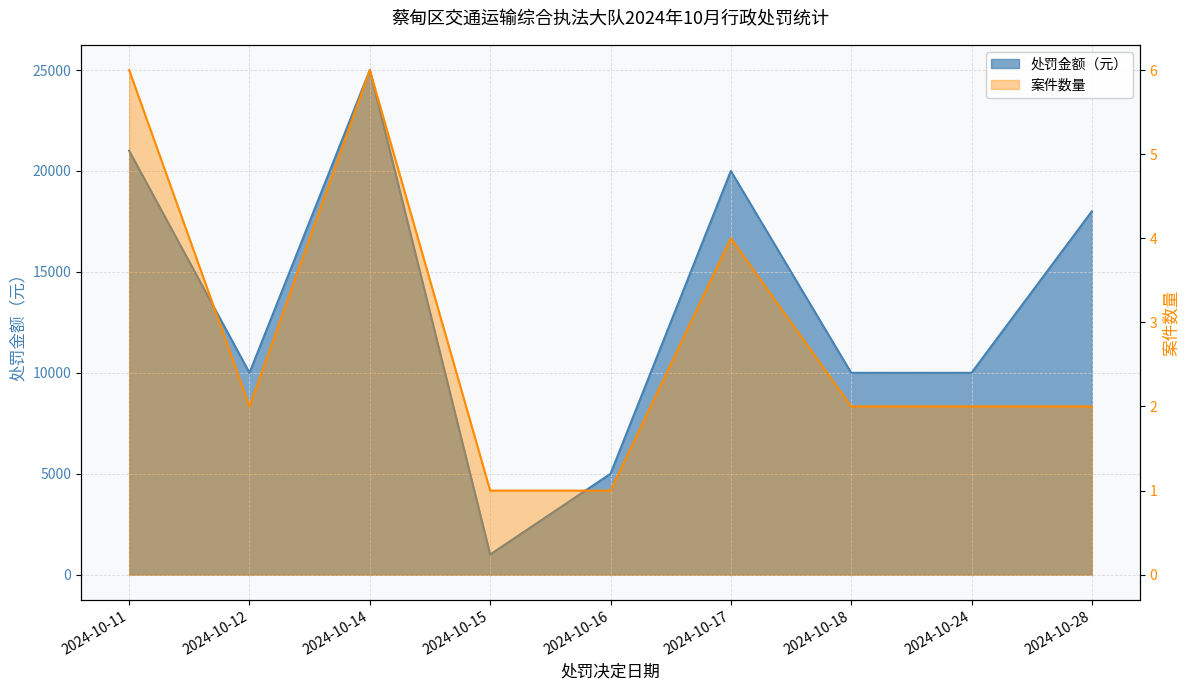

At how many categories does at least one series exceed 2541?

8